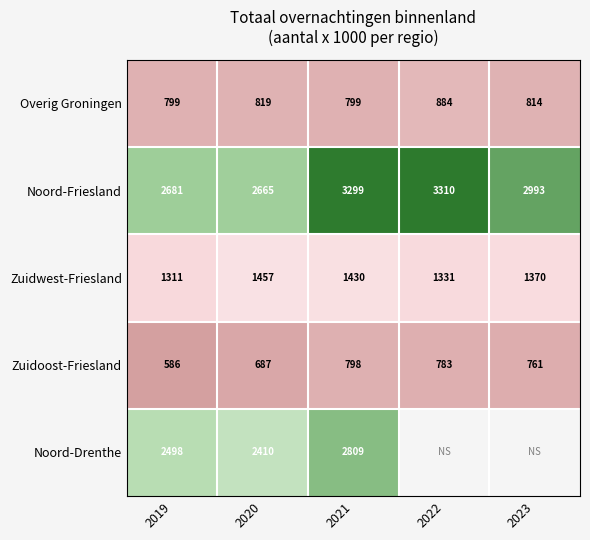

What is the sum of all Zuidoost-Friesland values?

3615